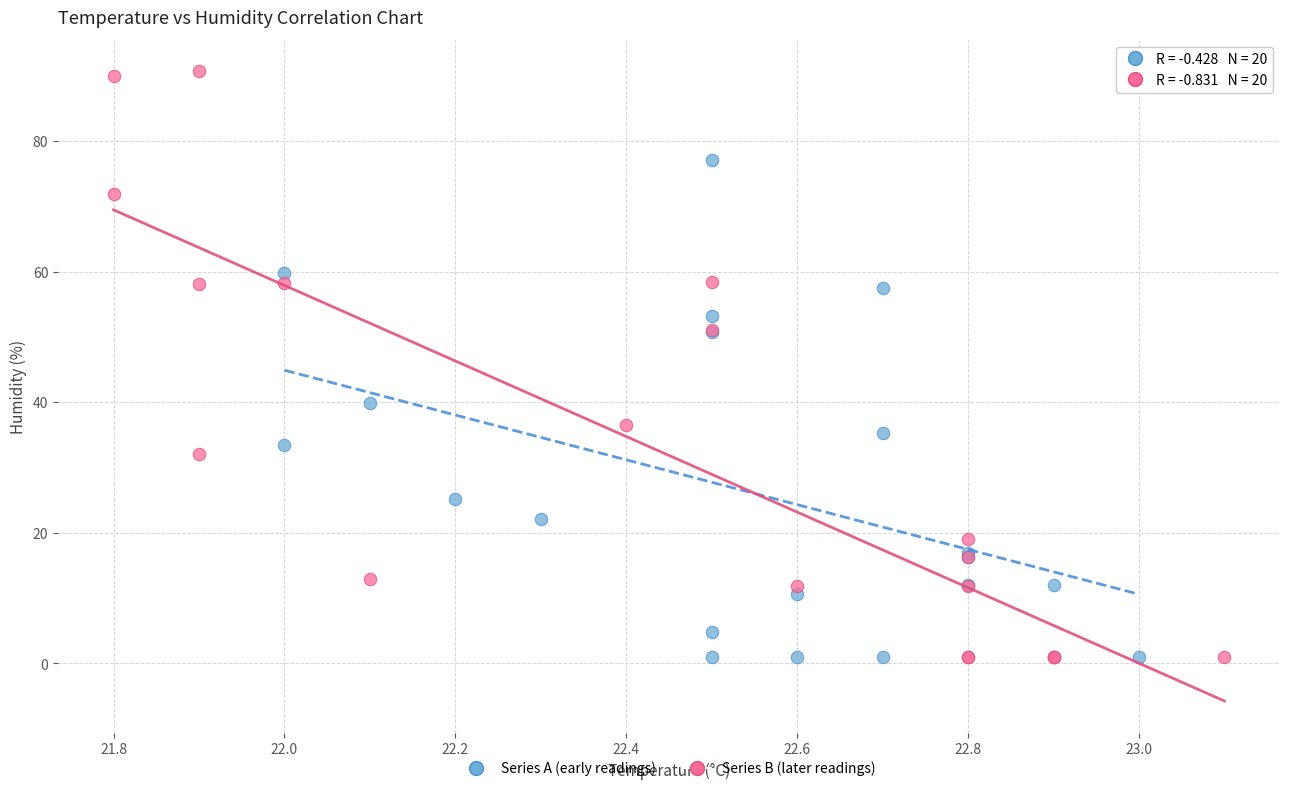

Which series has the largest Y range (max minus min)?

Series B (later readings)